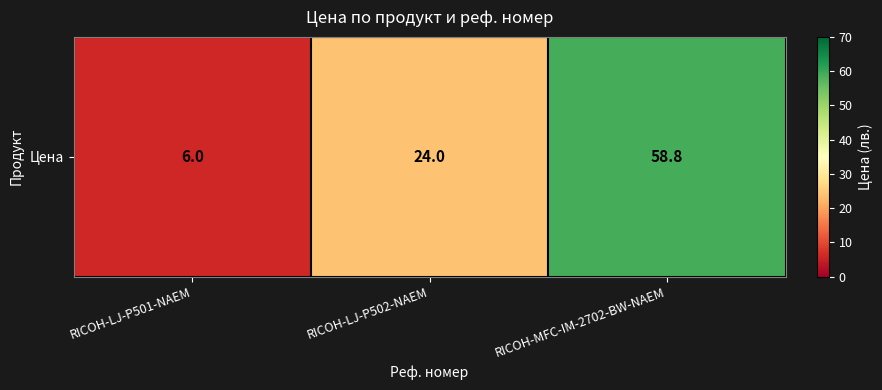

Where does the data first go above 24?

RICOH-MFC-IM-2702-BW-NAEM